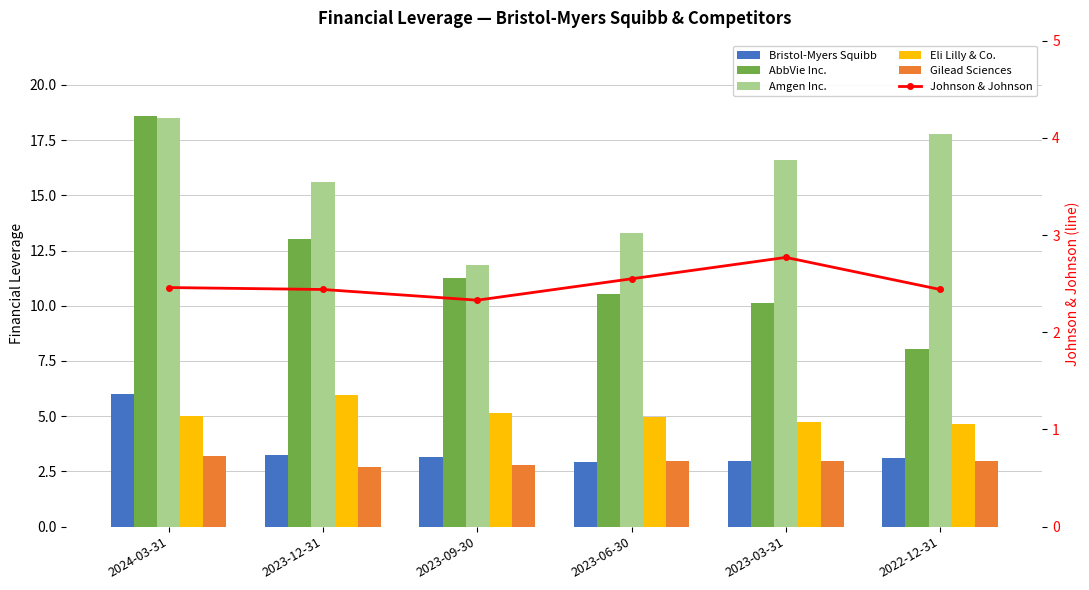

At which category is the sum across all series the highest?

2024-03-31